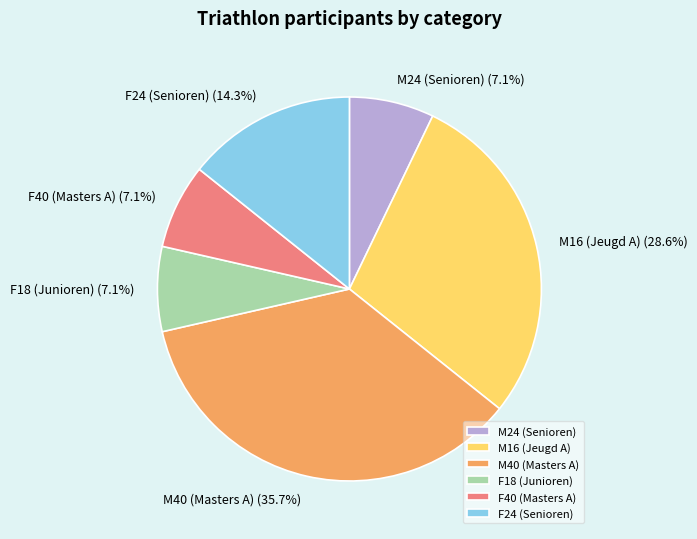

To the nearest percent, what is the difference between the largest and smallest slice percentages?

29%